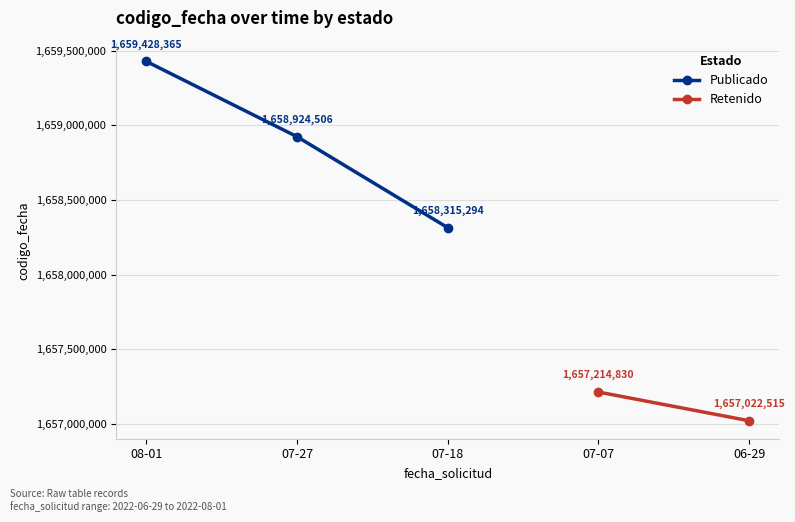

Does the chart display data point markers on the line(s)?

Yes